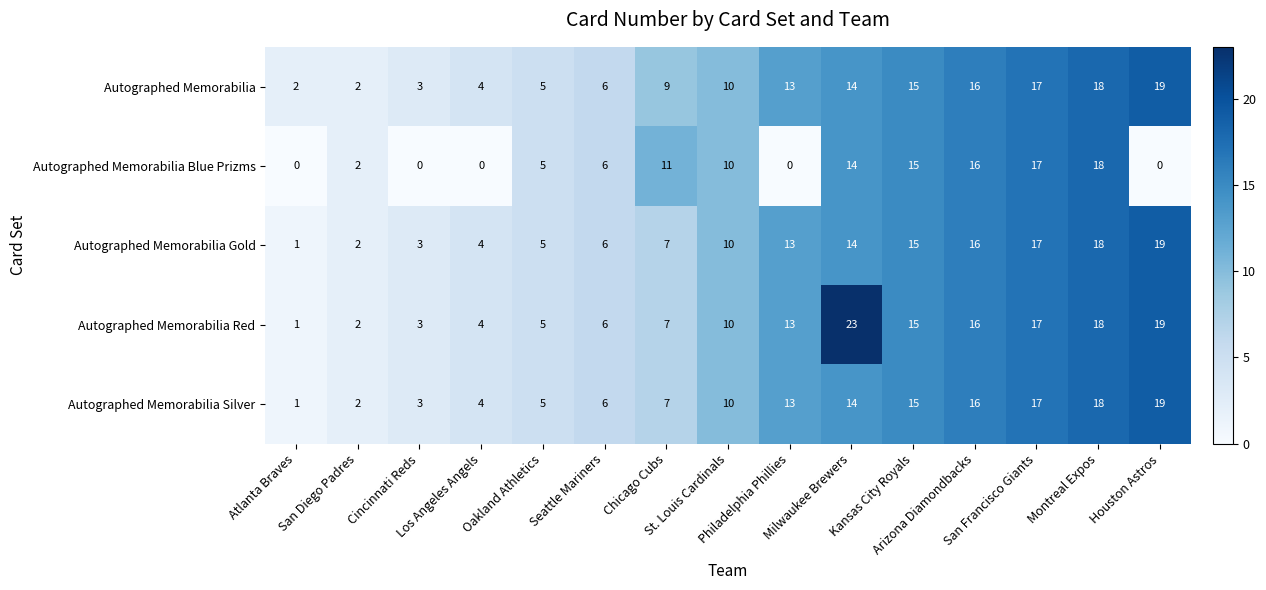

What is the difference between the second highest and minimum values in the Autographed Memorabilia series?

16